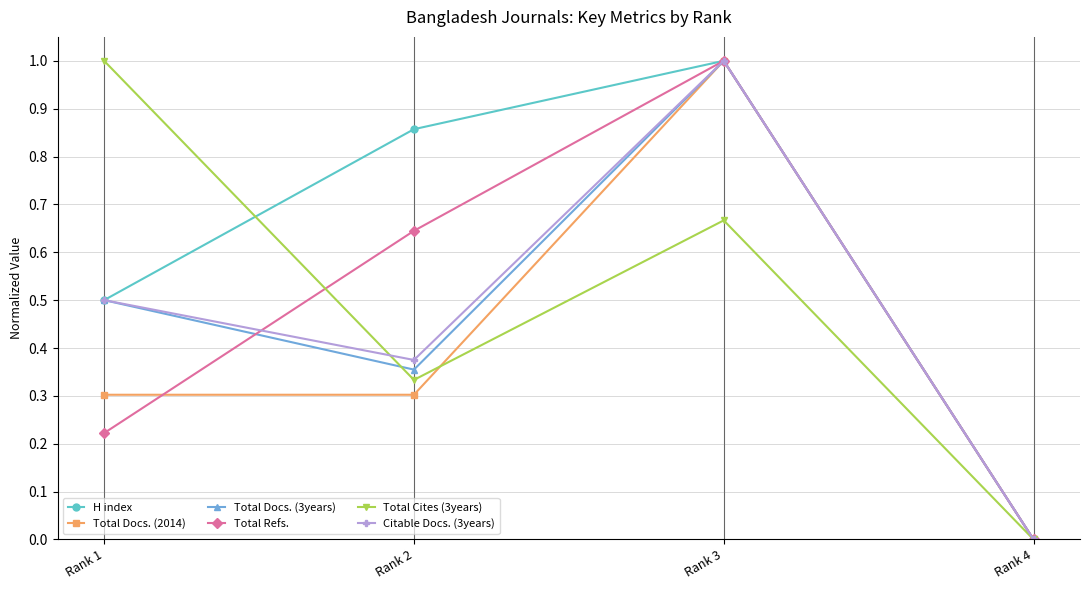

What is the highest value of the Citable Docs. (3years) series?

1.0